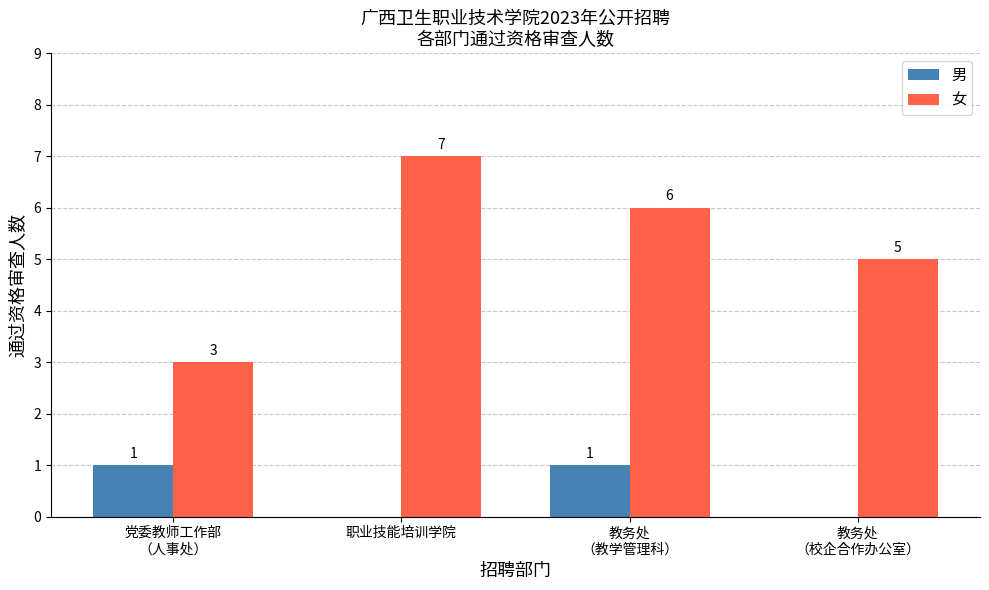

What is the greatest value displayed?

7